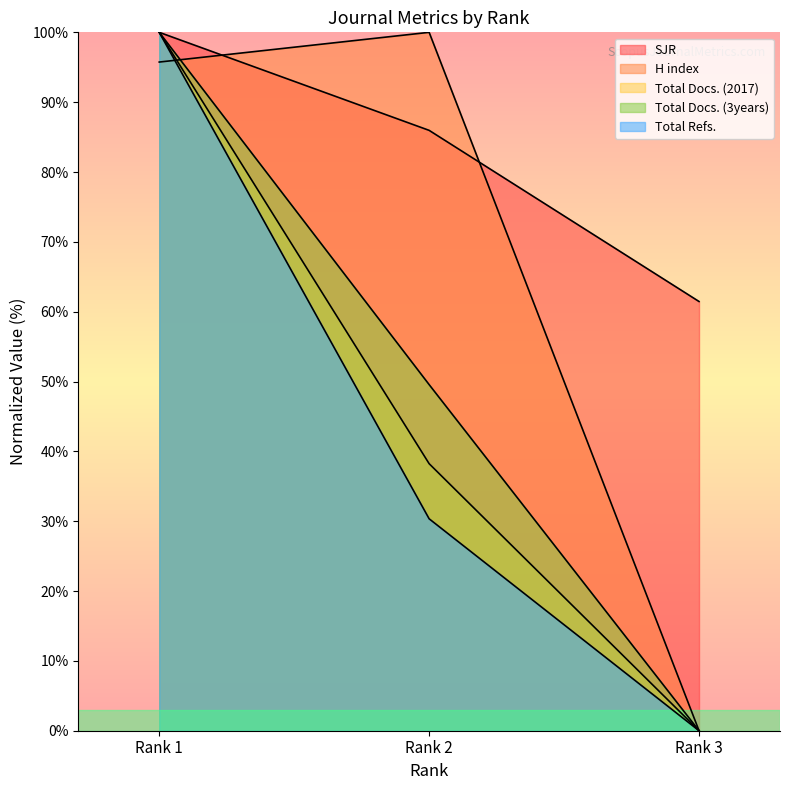

At which label does H index first exceed 95?

Rank 1